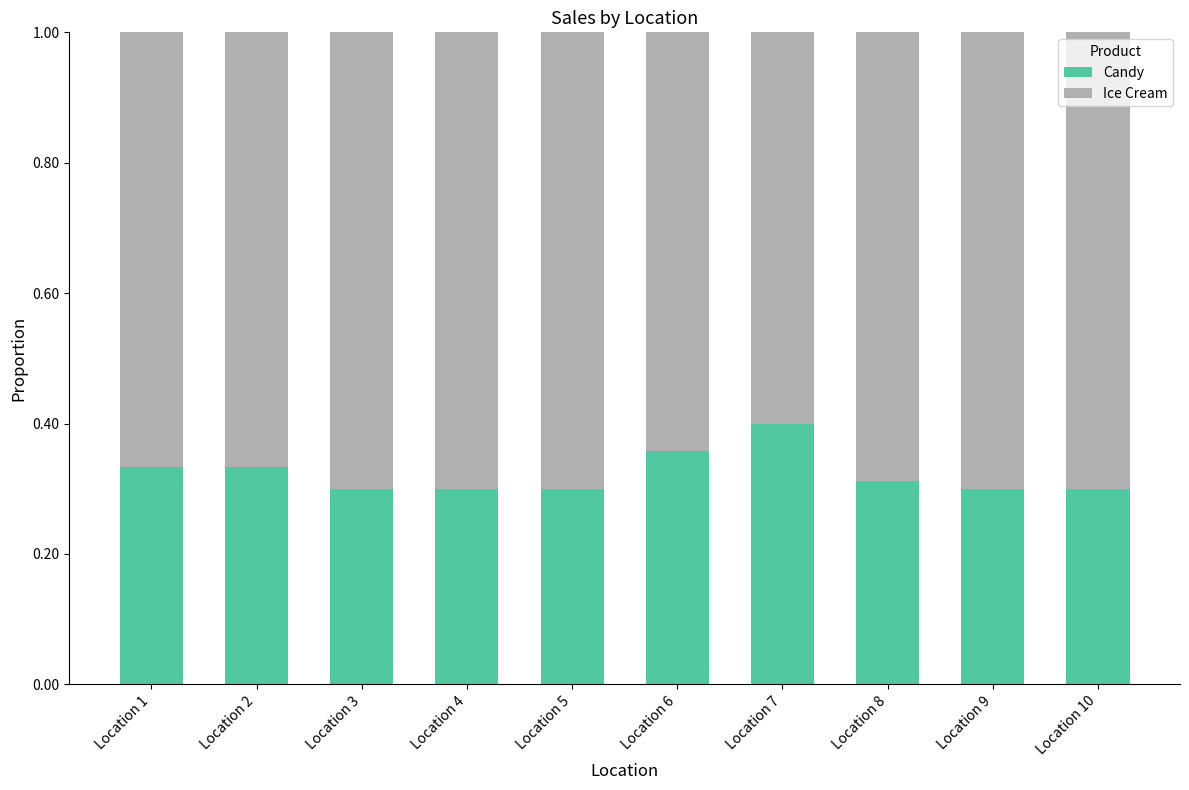

The Candy series shows 0.3 at Location 9. True or false?

True